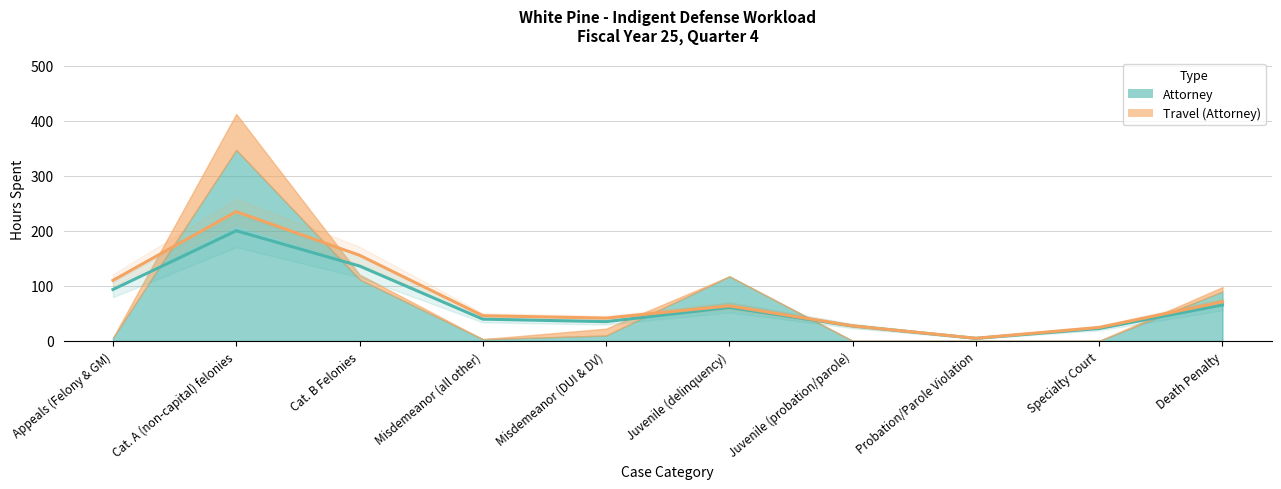

True or false: Attorney has a value of 1.1 at Misdemeanor (all other).

False